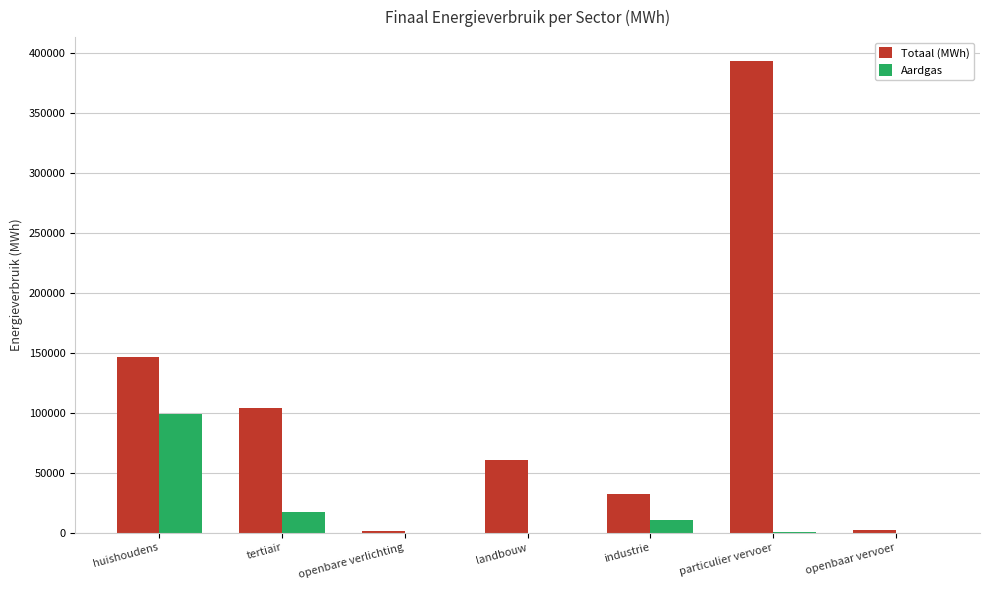

At which label is Totaal (MWh) closest to 197685?

huishoudens